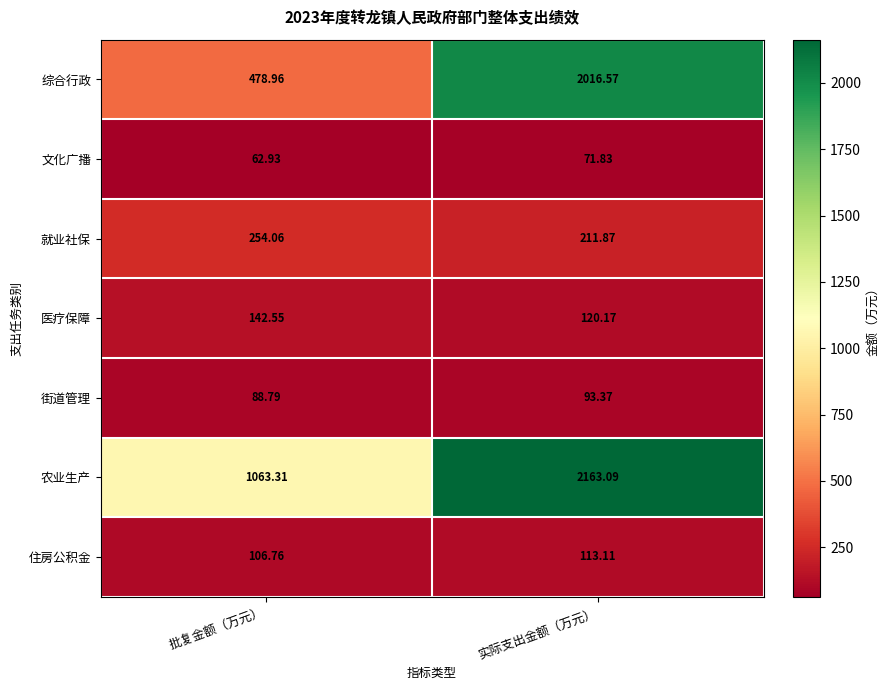

Which label corresponds to the largest value in the chart?

实际支出金额（万元）